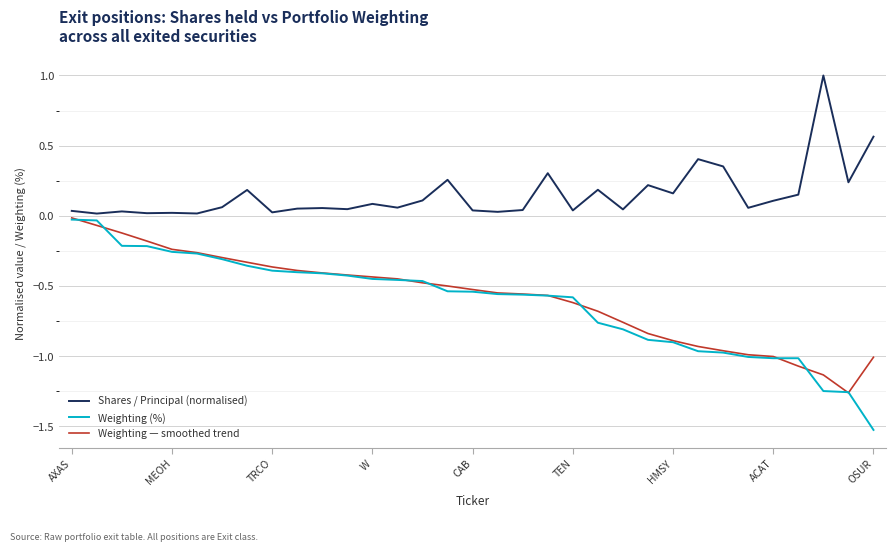

Which series has the largest total across all categories?

Shares / Principal (normalised)